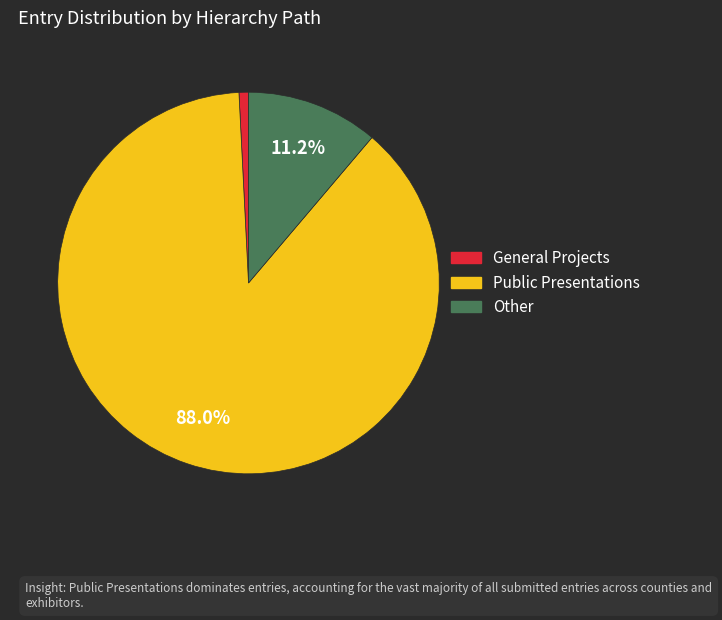

Which category has the smallest portion of the pie?

General Projects